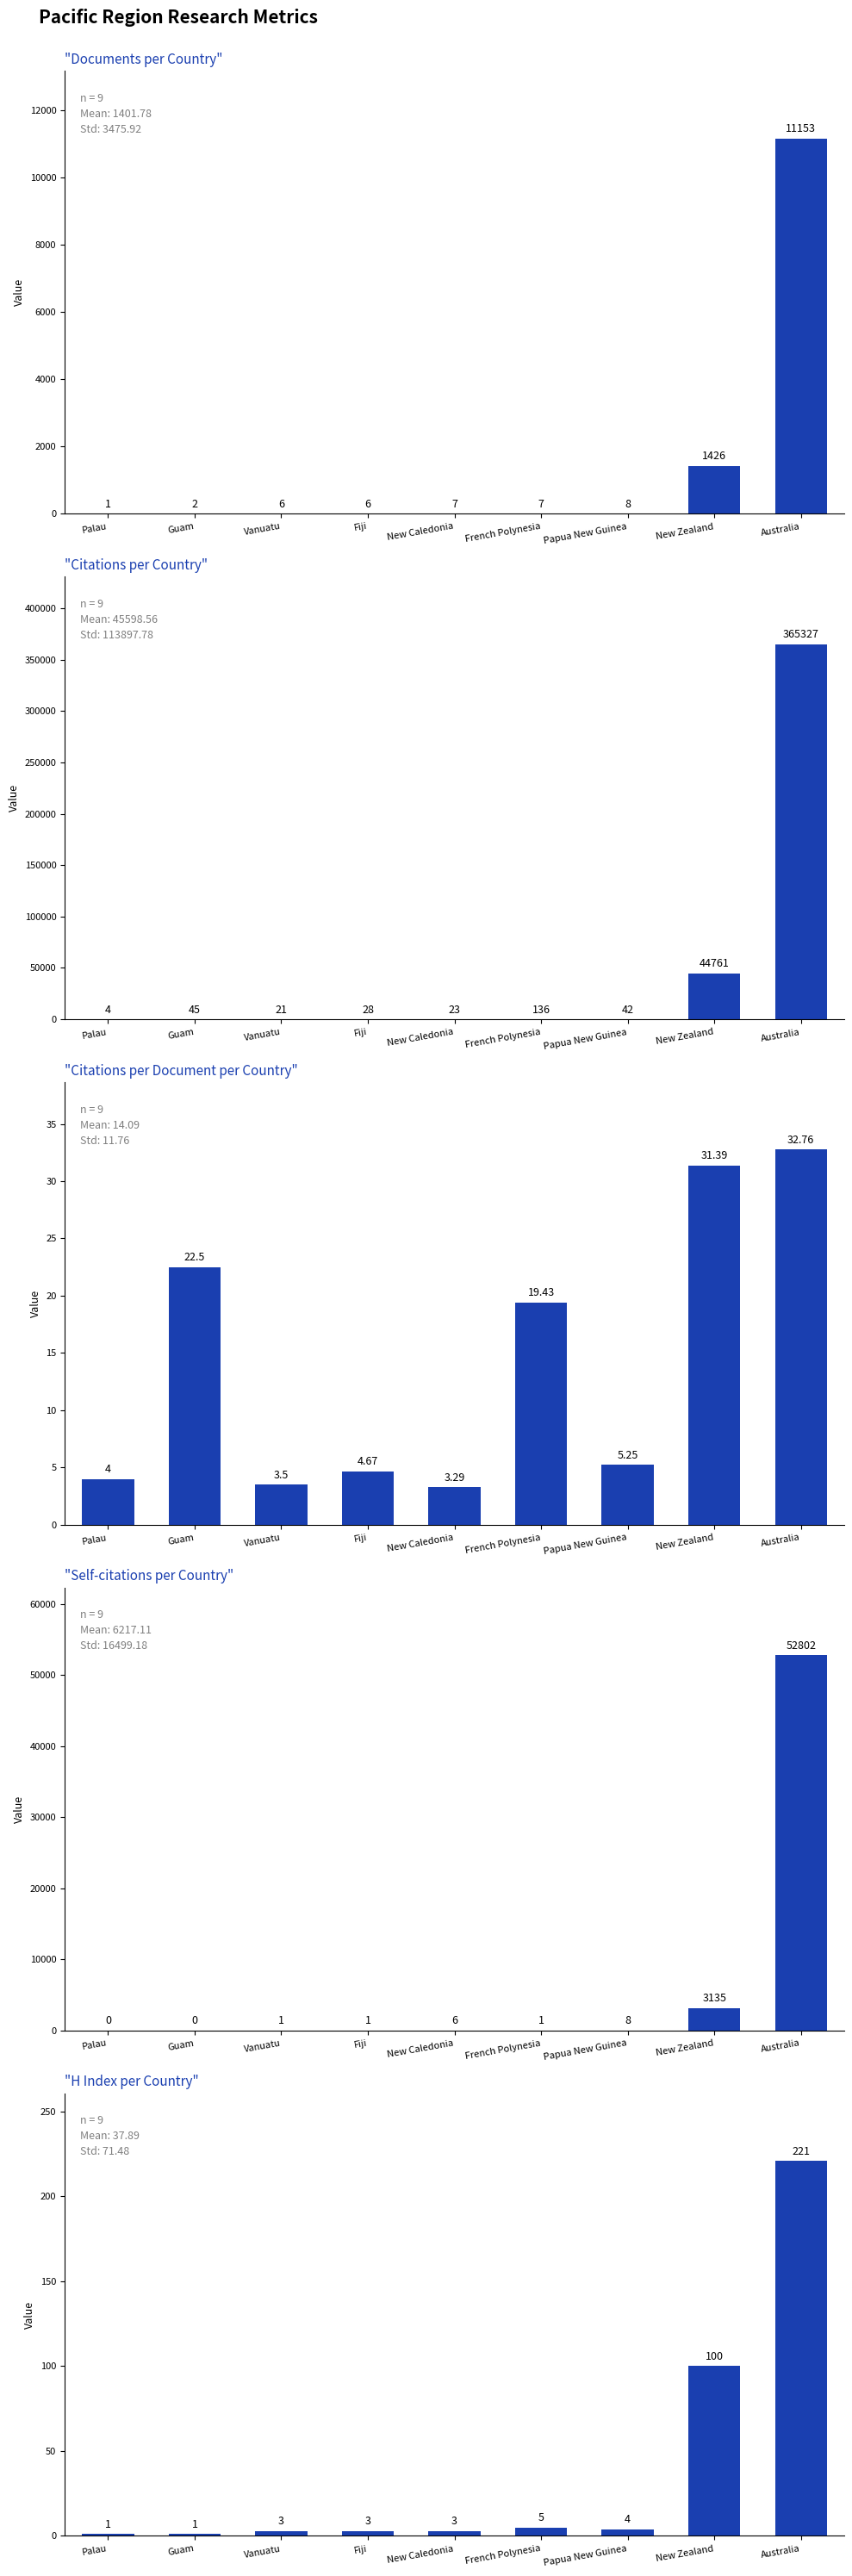

At which label does Self-citations first exceed 1?

New Caledonia